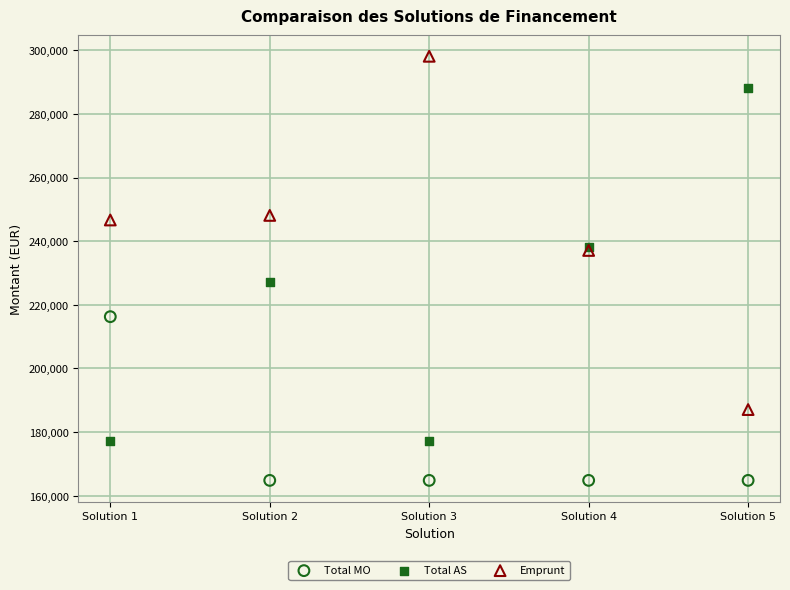

Which series contains the lowest Y value?

Total MO